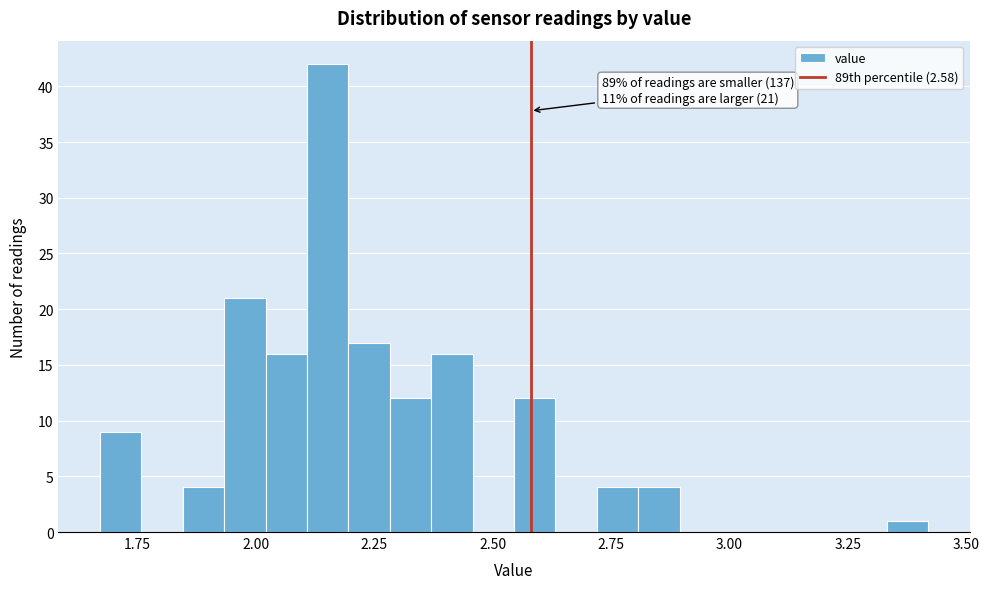

Read against the x-axis, roughly where is the centre of the tallest bar?

2.15